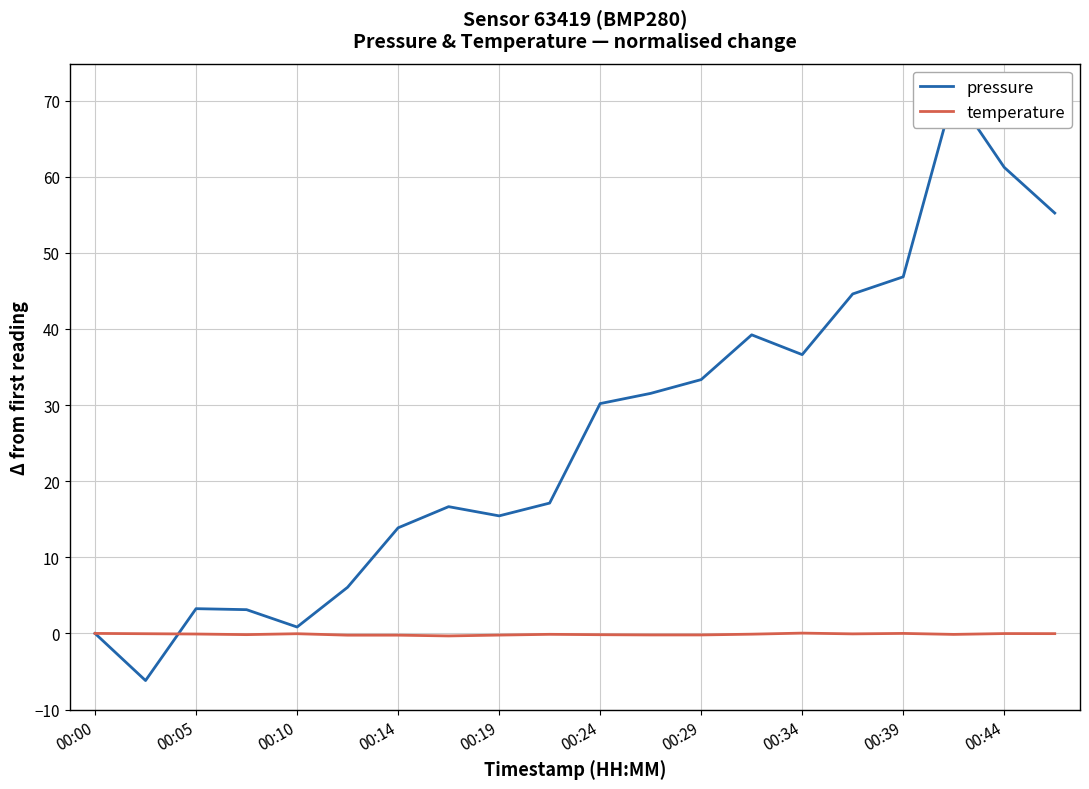

How many intersections are there between pressure and temperature?

1